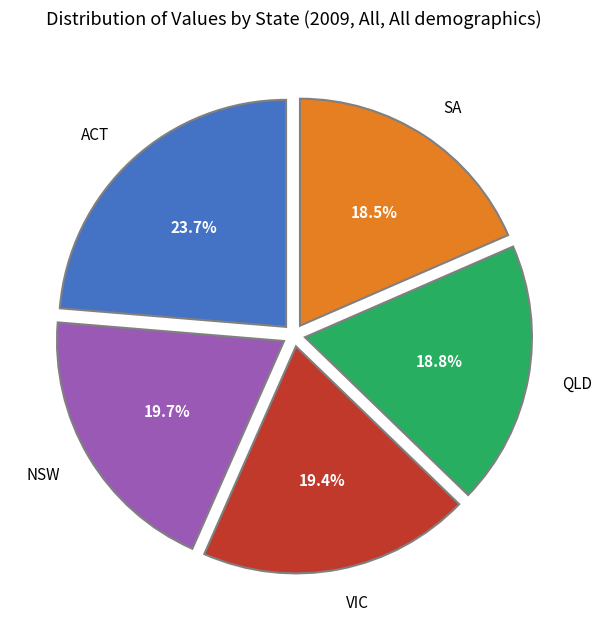

What percentage is the ACT slice, to the nearest percent?

24%